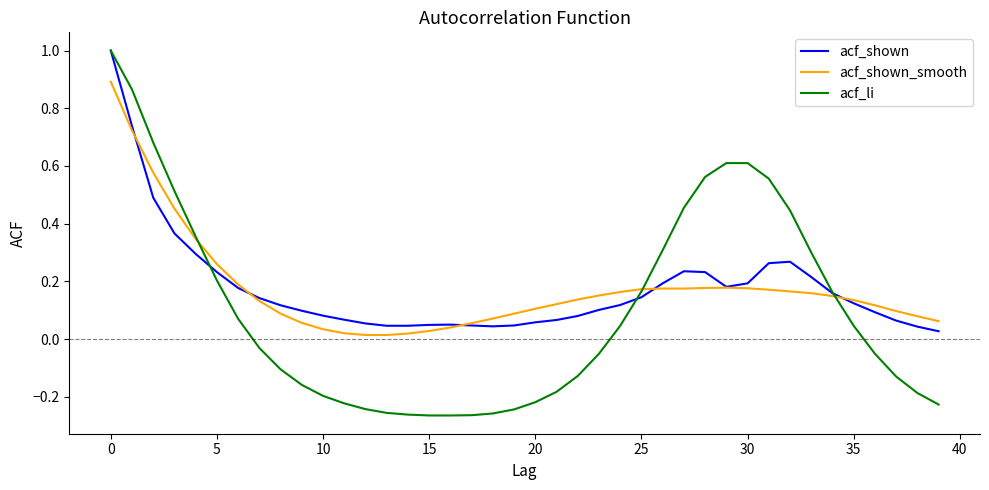

Which series has the widest spread of values?

acf_li